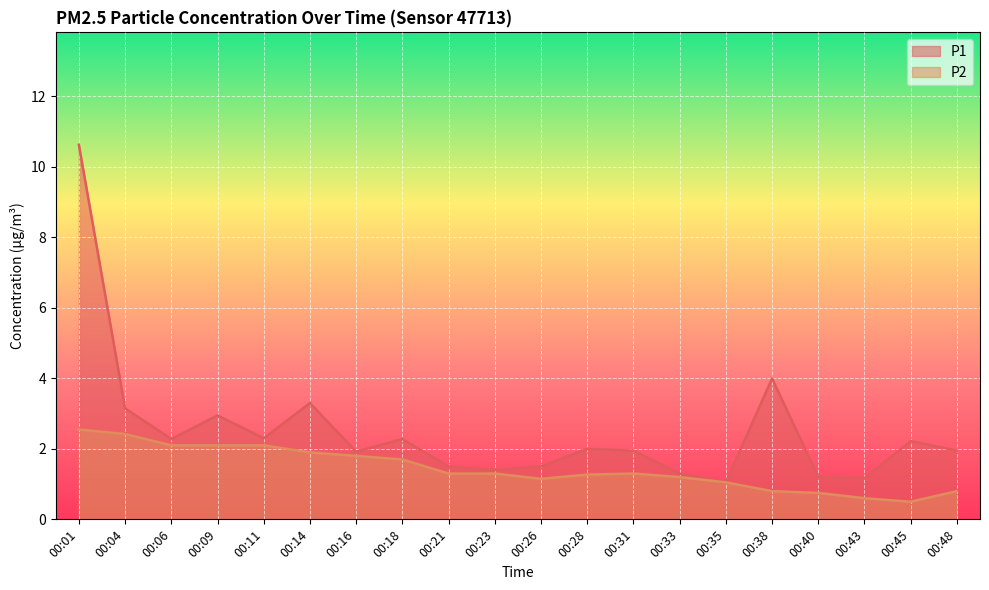

Is it true that P1 equals 2.3 at 00:18?

True